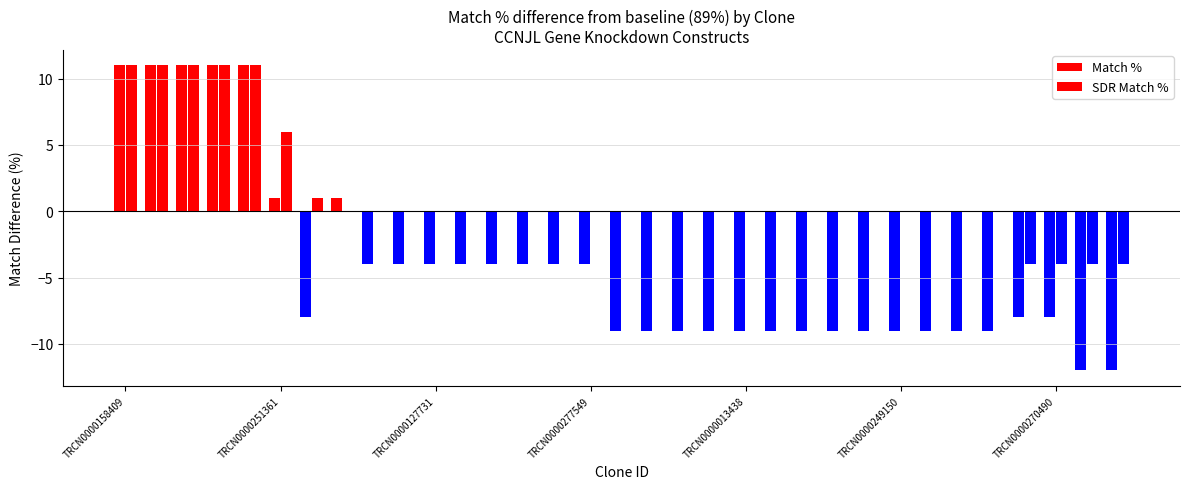

How many series are shown in this chart?

2